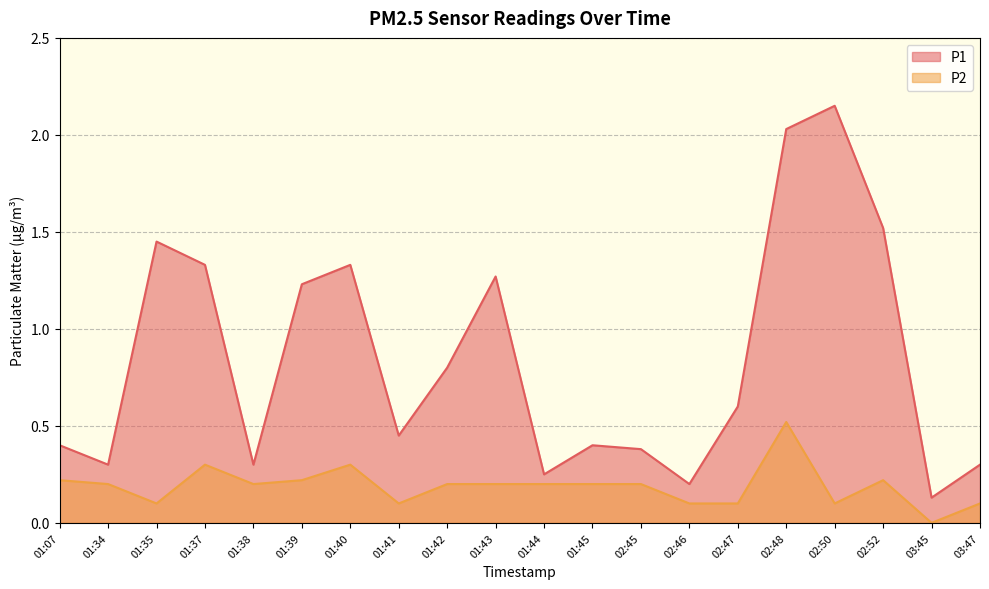

The value of P1 at 01:34 is 0.3. True or false?

True